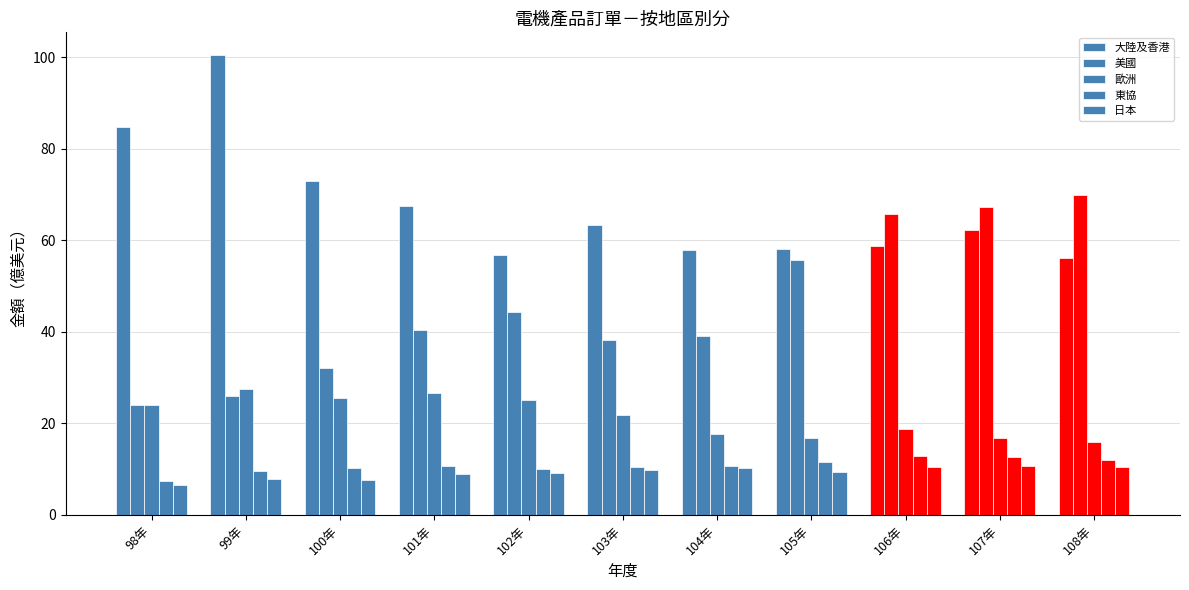

At which label is 日本 closest to 8?

99年